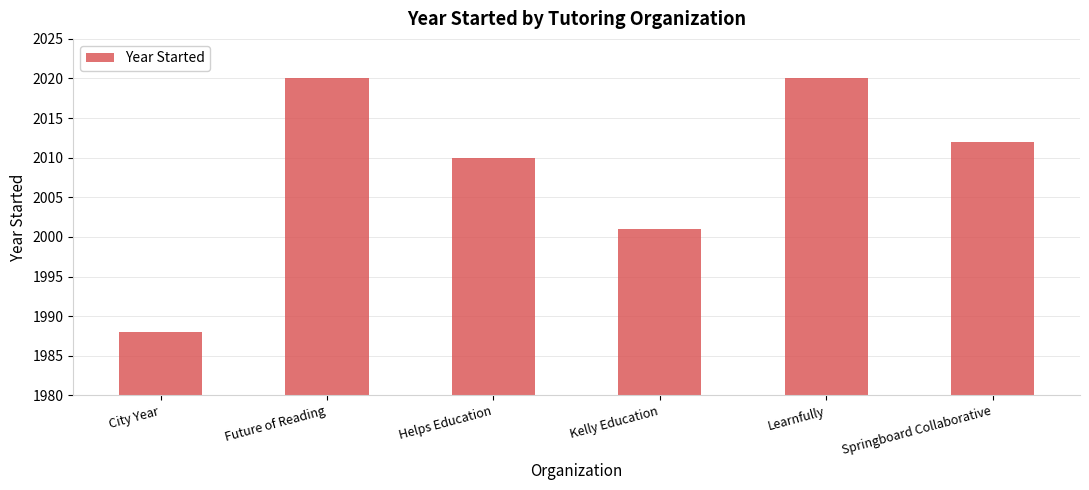

Approximately how many times larger is the value at Future of Reading compared to Helps Education?

1.0